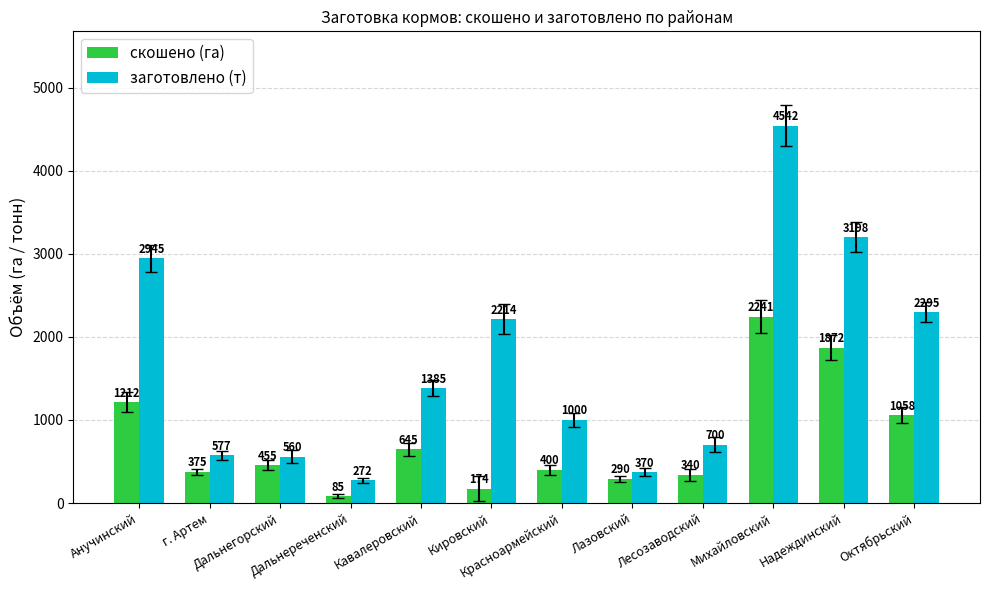

Rank the series by their maximum value, from highest to lowest.

заготовлено (т), скошено (га)